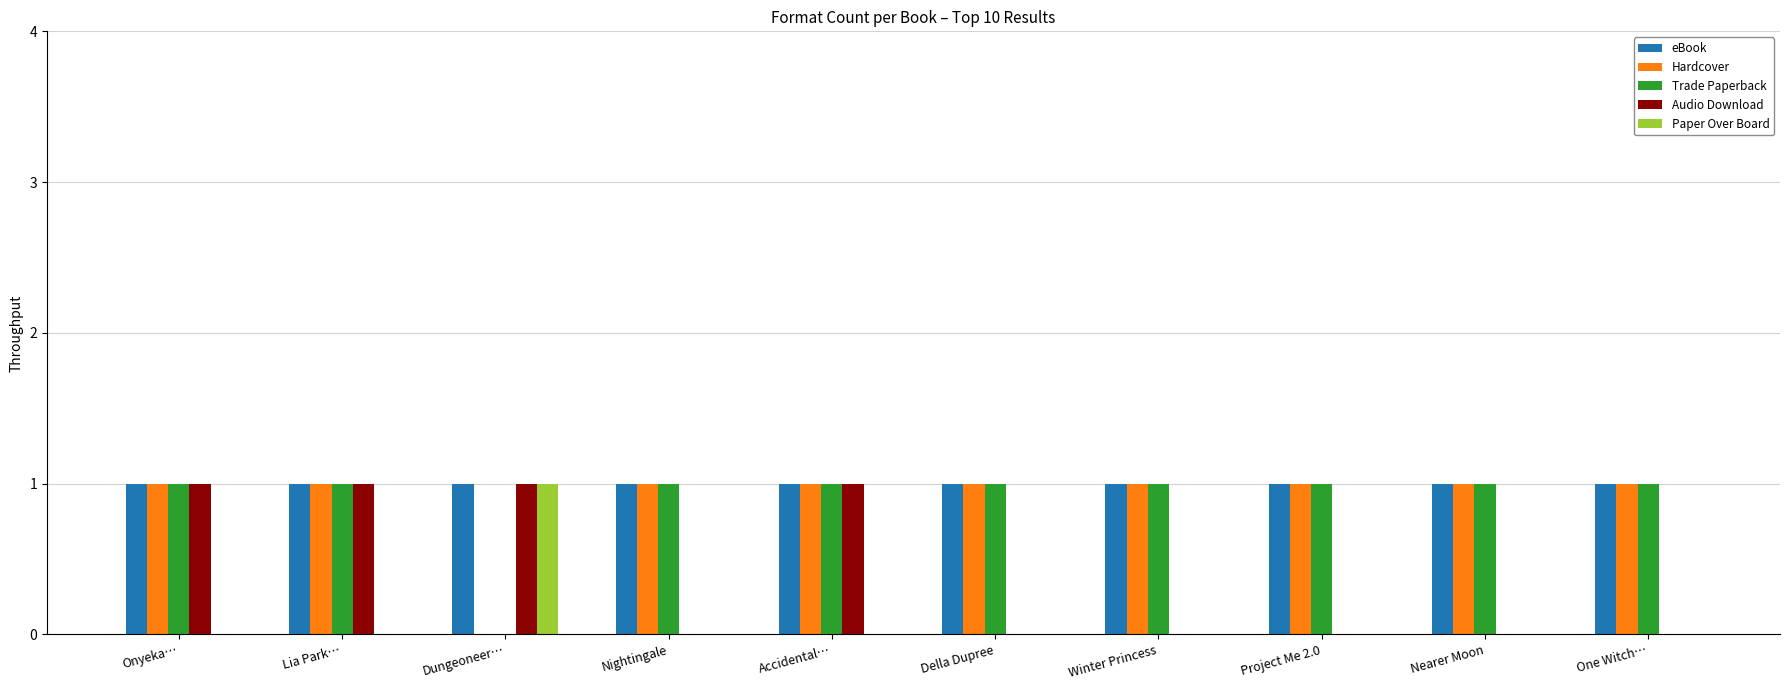

Reading right to left, what are all the values shown in this chart?

eBook: One Witch…=1	Nearer Moon=1	Project Me 2.0=1	Winter Princess=1	Della Dupree=1	Accidental…=1	Nightingale=1	Dungeoneer…=1	Lia Park…=1	Onyeka…=1
Hardcover: One Witch…=1	Nearer Moon=1	Project Me 2.0=1	Winter Princess=1	Della Dupree=1	Accidental…=1	Nightingale=1	Dungeoneer…=0	Lia Park…=1	Onyeka…=1
Trade Paperback: One Witch…=1	Nearer Moon=1	Project Me 2.0=1	Winter Princess=1	Della Dupree=1	Accidental…=1	Nightingale=1	Dungeoneer…=0	Lia Park…=1	Onyeka…=1
Audio Download: One Witch…=0	Nearer Moon=0	Project Me 2.0=0	Winter Princess=0	Della Dupree=0	Accidental…=1	Nightingale=0	Dungeoneer…=1	Lia Park…=1	Onyeka…=1
Paper Over Board: One Witch…=0	Nearer Moon=0	Project Me 2.0=0	Winter Princess=0	Della Dupree=0	Accidental…=0	Nightingale=0	Dungeoneer…=1	Lia Park…=0	Onyeka…=0